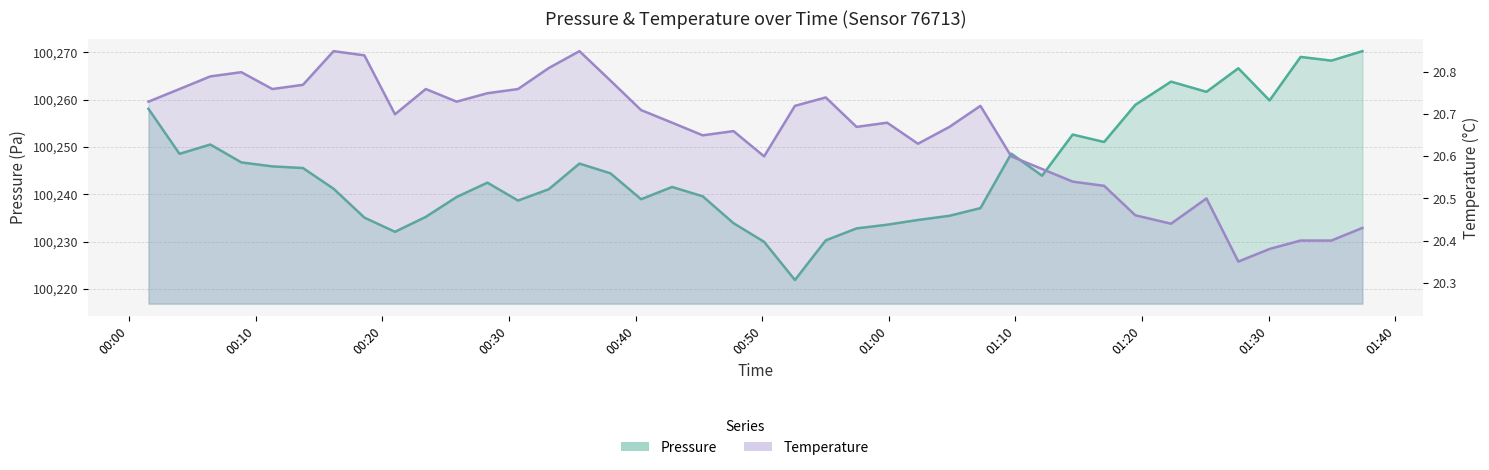

Is the value of pressure at 38 greater than the value of temperature at 29?

Yes